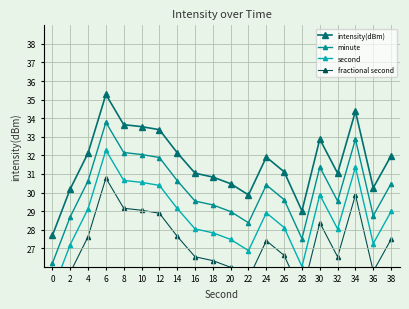

True or false: intensity(dBm) has more than 1 points higher than both neighbors.

True